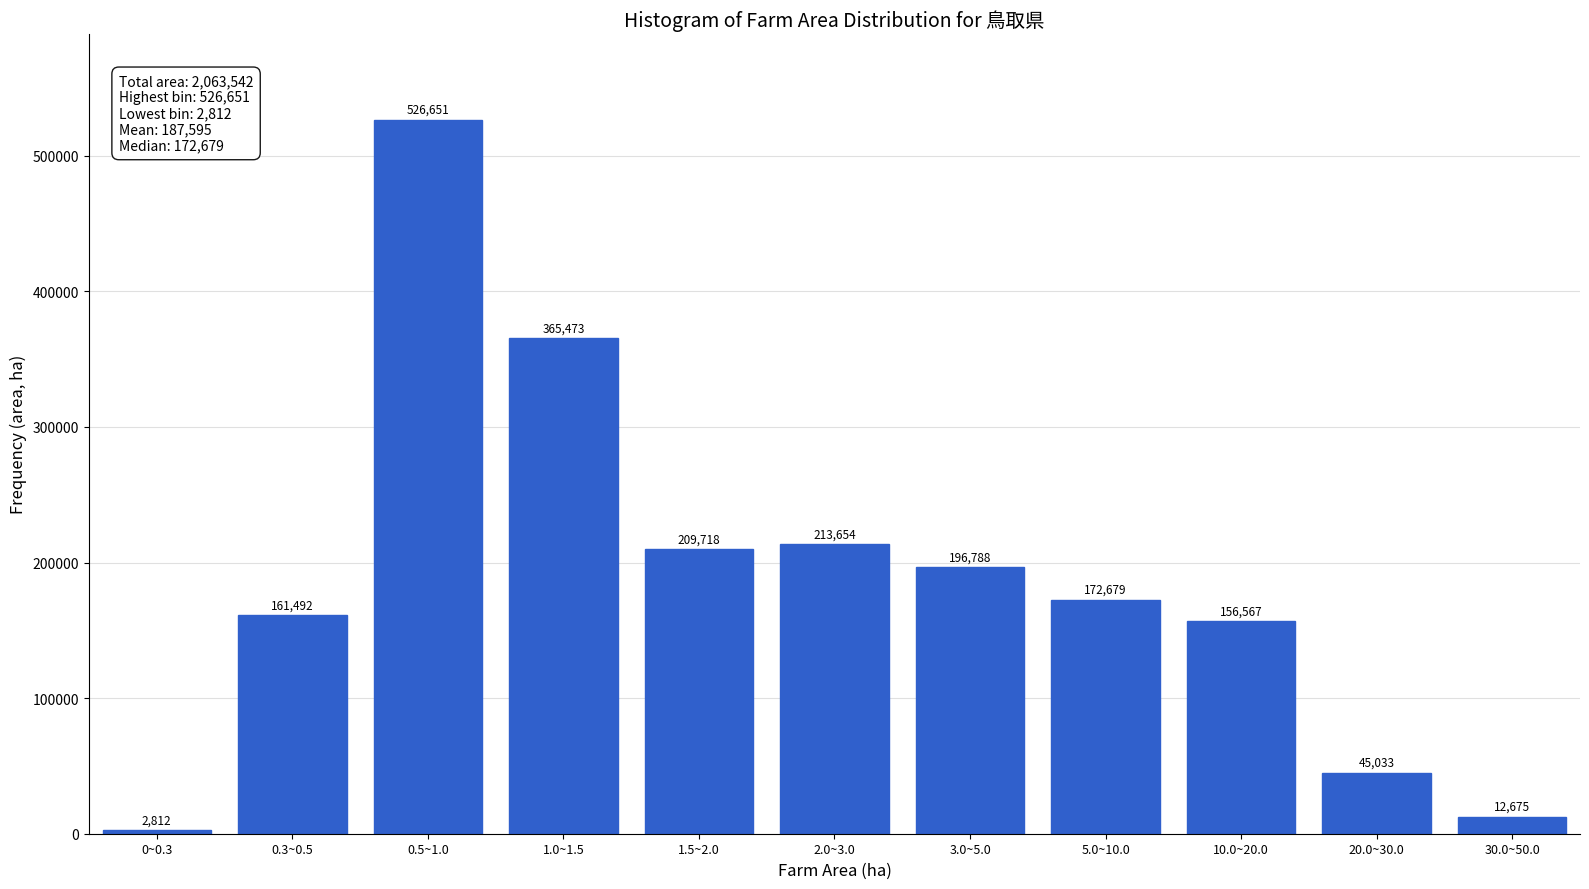

Reading left to right, what are all the values shown in this chart?

0~0.3=2812	0.3~0.5=161492	0.5~1.0=526651	1.0~1.5=365473	1.5~2.0=209718	2.0~3.0=213654	3.0~5.0=196788	5.0~10.0=172679	10.0~20.0=156567	20.0~30.0=45033	30.0~50.0=12675